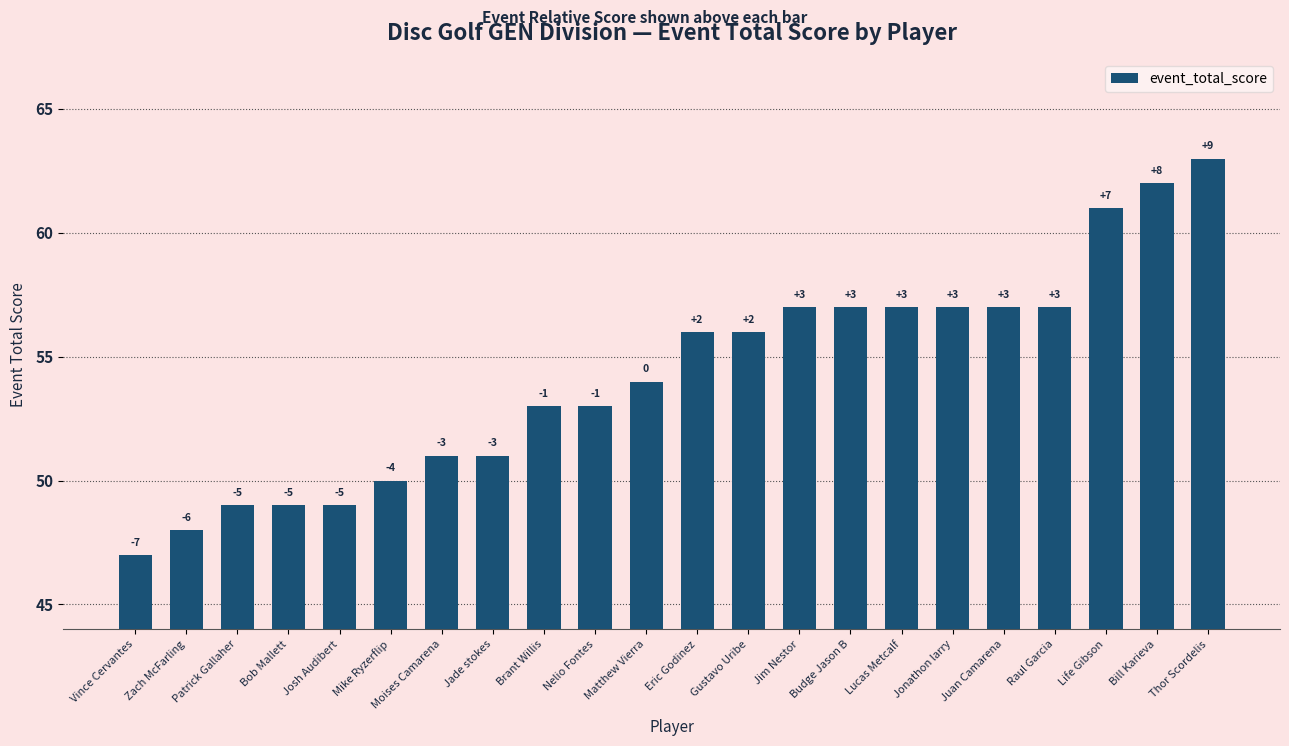

Does the chart contain stacked bars?

No